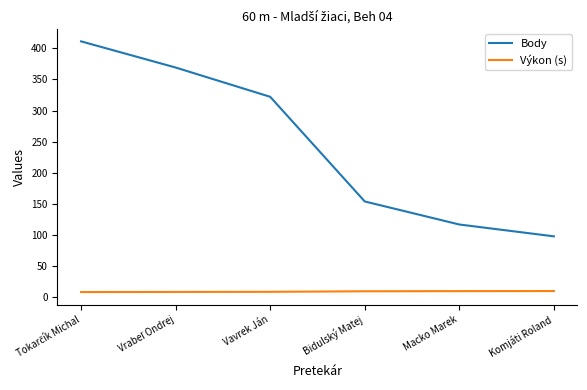

What is the difference between the highest and lowest values at Macko Marek?

107.0